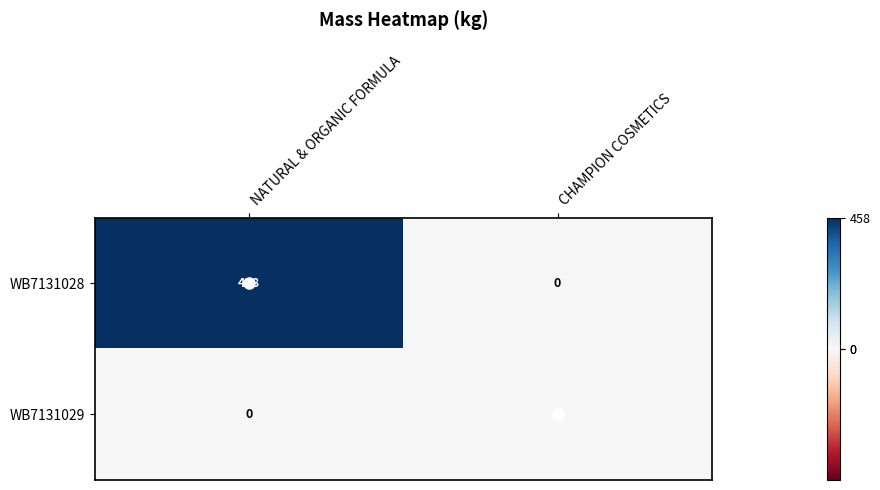

Rank the series at NATURAL & ORGANIC FORMULA from highest to lowest value.

WB7131028, WB7131029